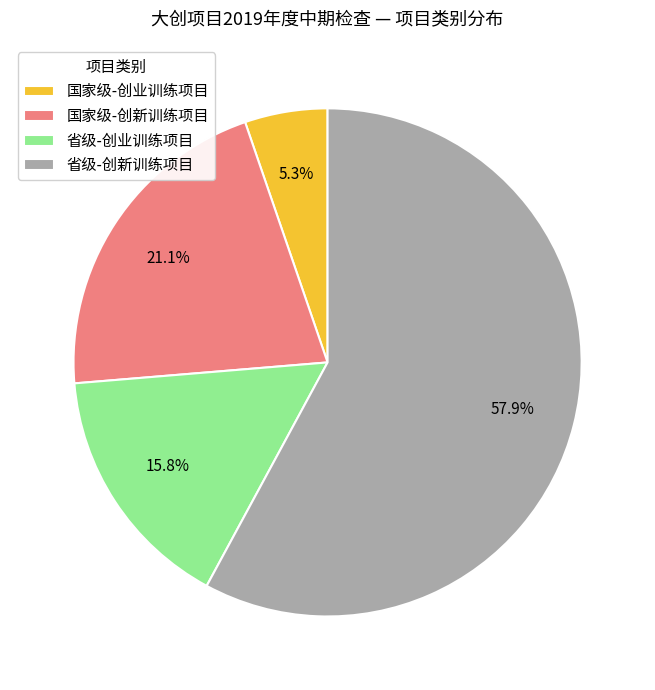

How much of the chart is everything except 国家级-创新训练项目?

78.9%